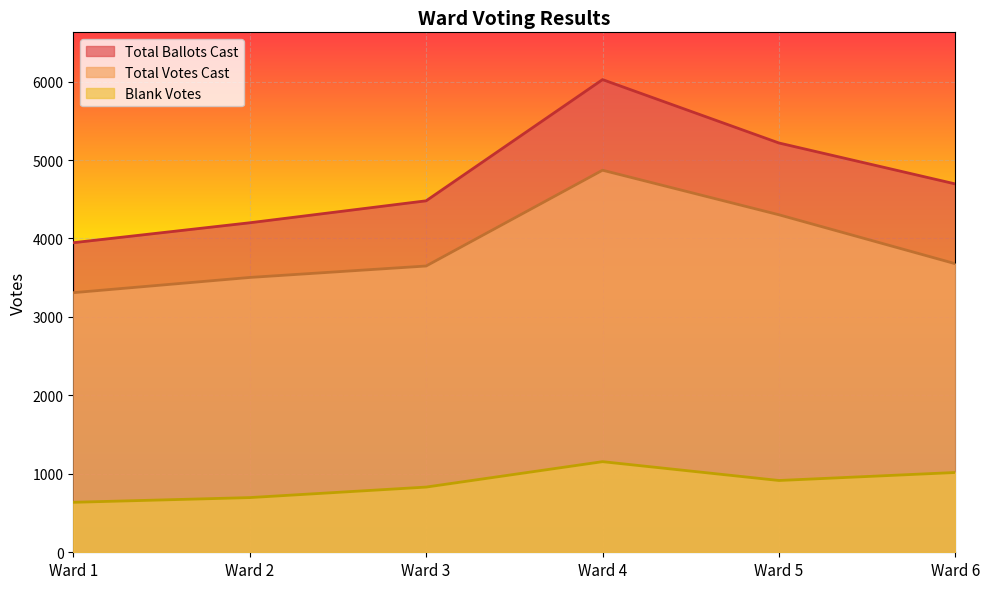

What is the average value of the Blank Votes series?

875